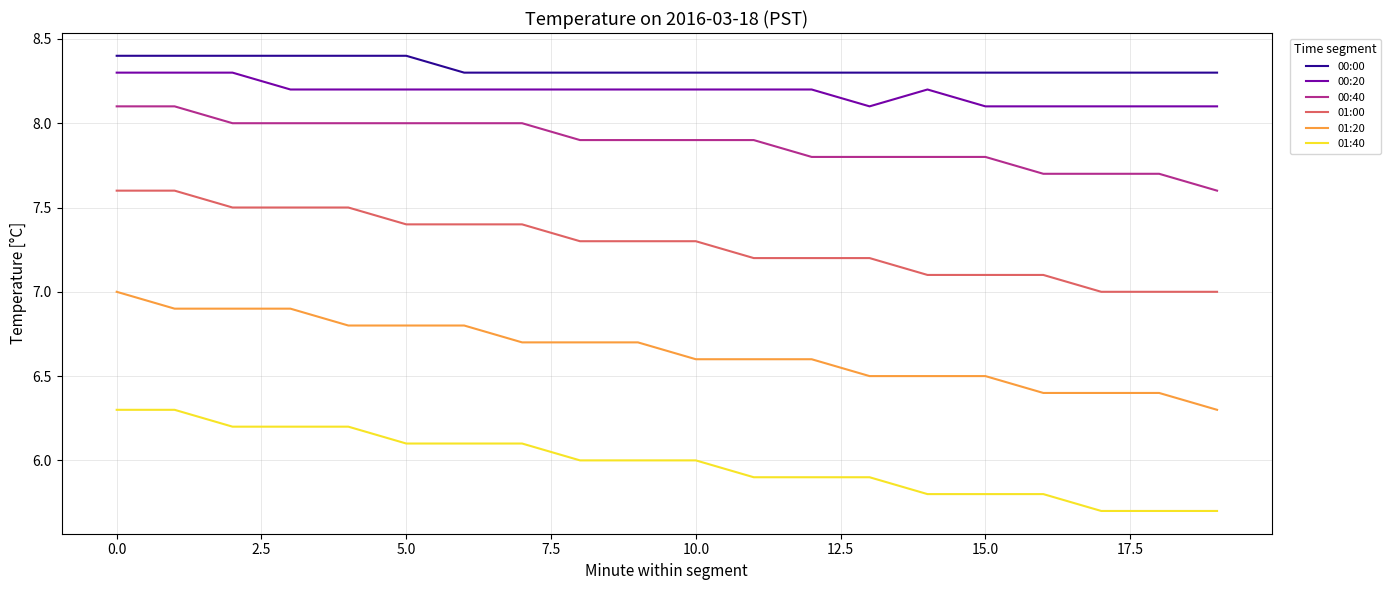

True or false: 00:40 and 01:00 cross at least once.

False